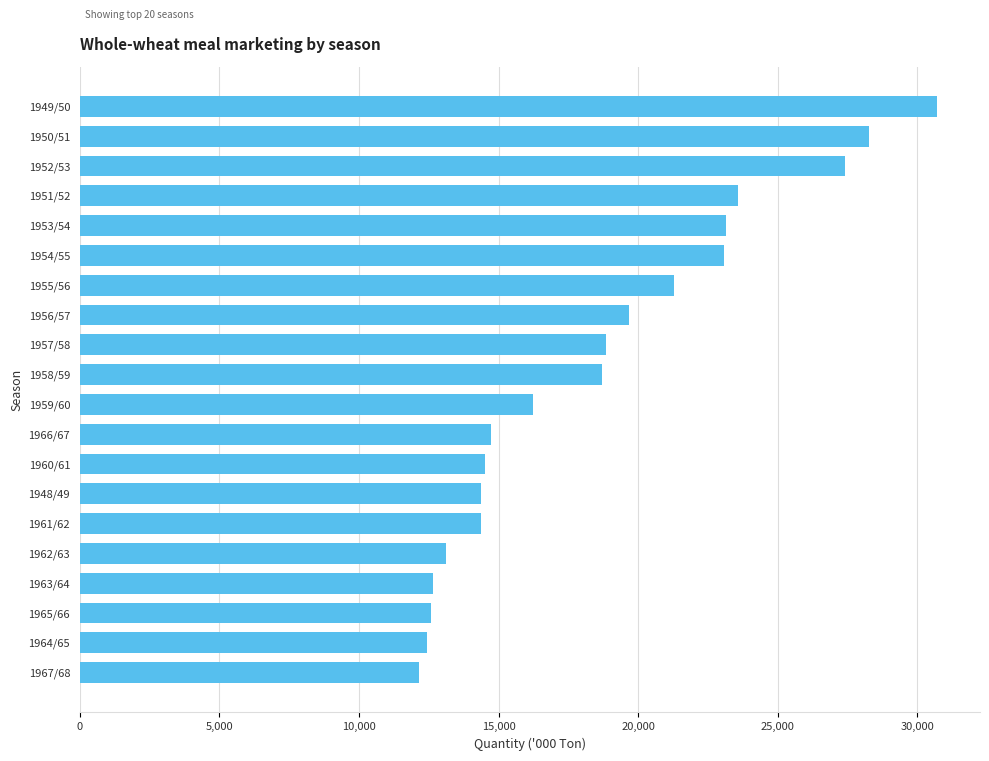

Which category has the highest value across all series?

1949/50